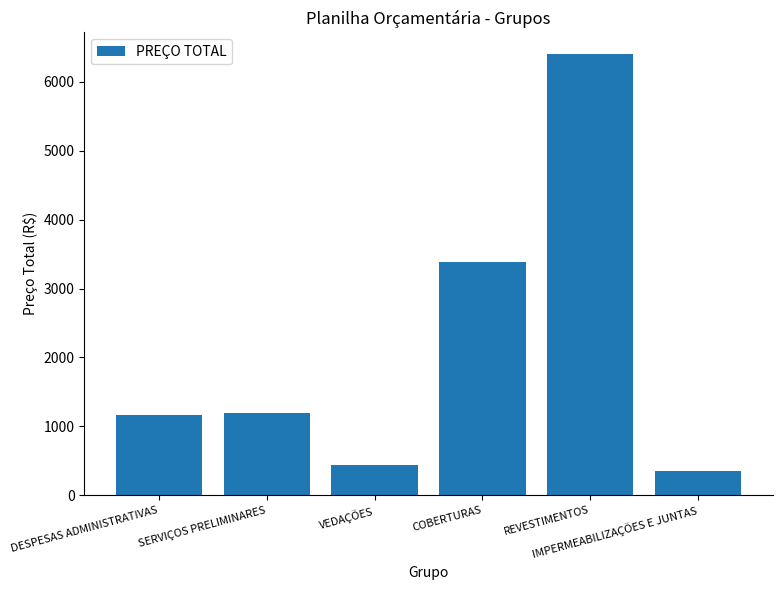

Which category has the lowest value across all series?

IMPERMEABILIZAÇÕES E JUNTAS